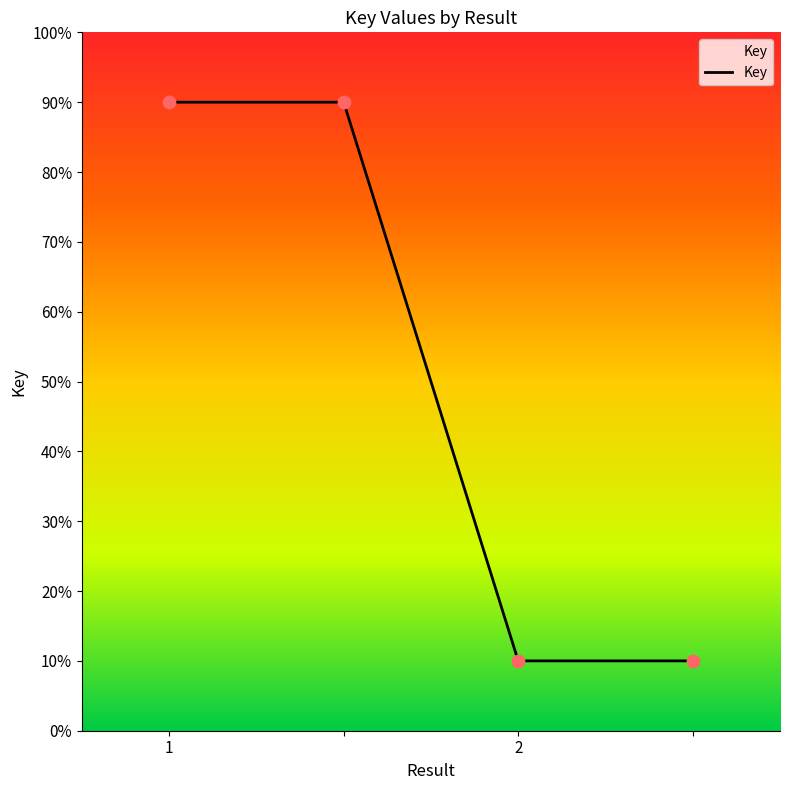

What is the minimum value shown in the chart?

10